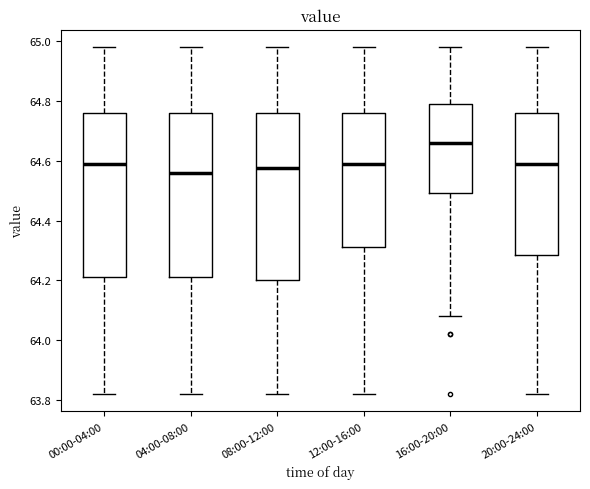

Where is the upper edge of the box for 16:00-20:00 on the y-axis? The values are not printed on the chart, so give them approximately, as read against the axis.

64.80